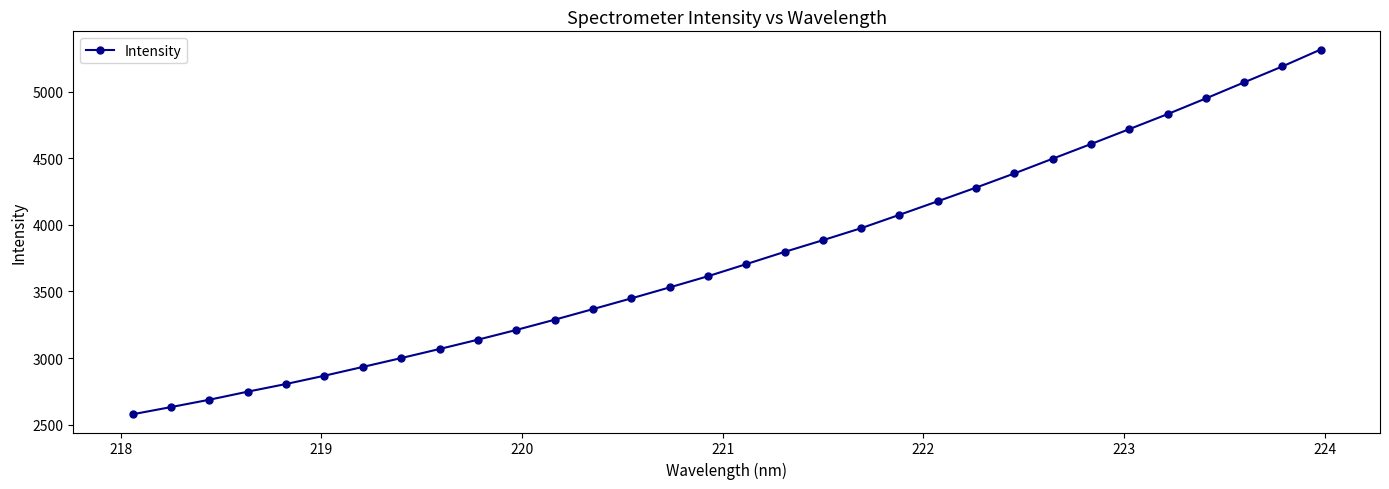

True or false: the data has more than 2 interior local peaks.

False